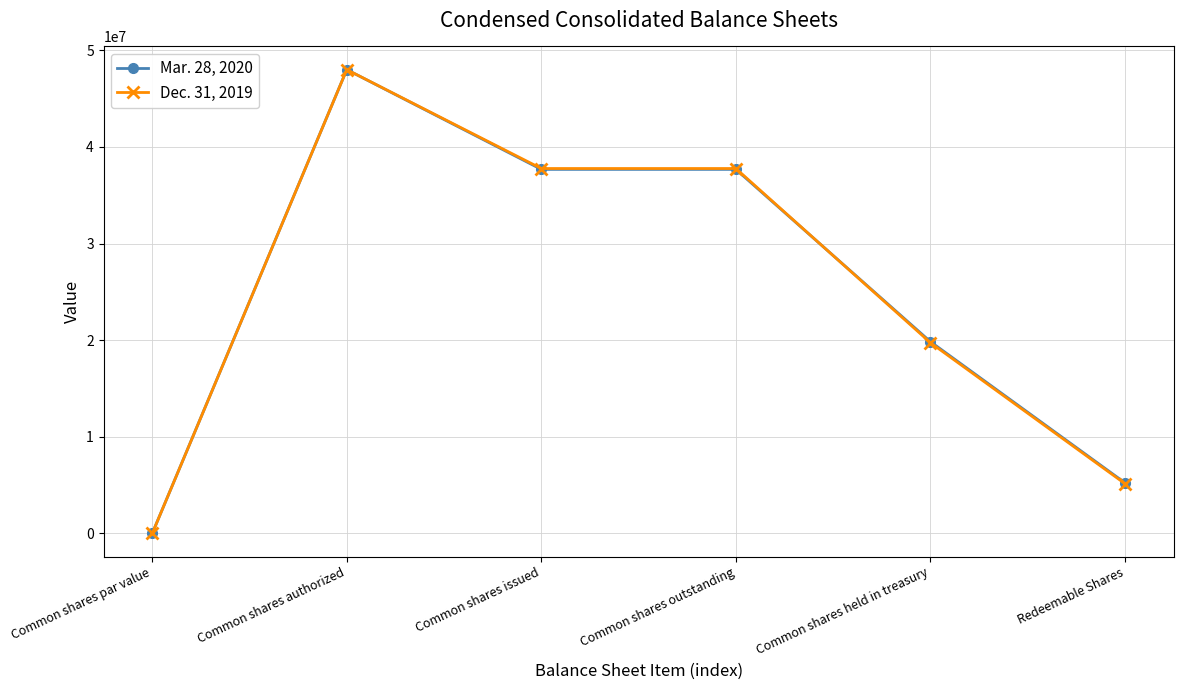

Where is the first local minimum for Dec. 31, 2019?

Common shares issued